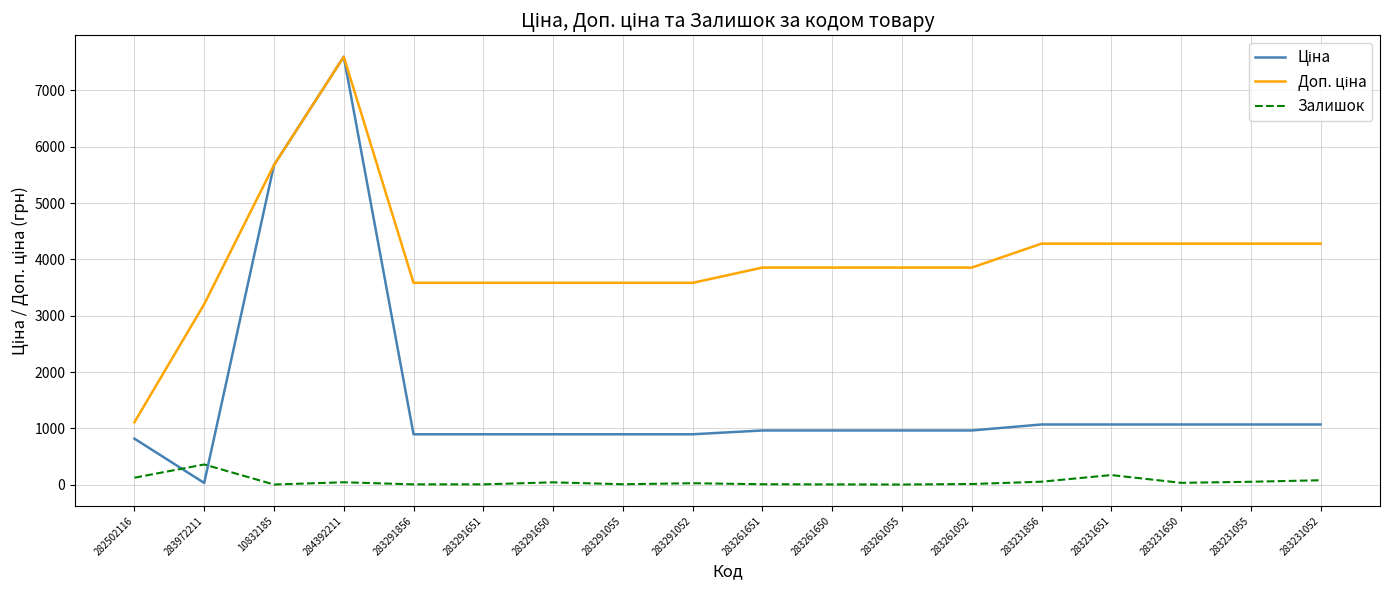

Is this an area chart (filled region under the line)?

No